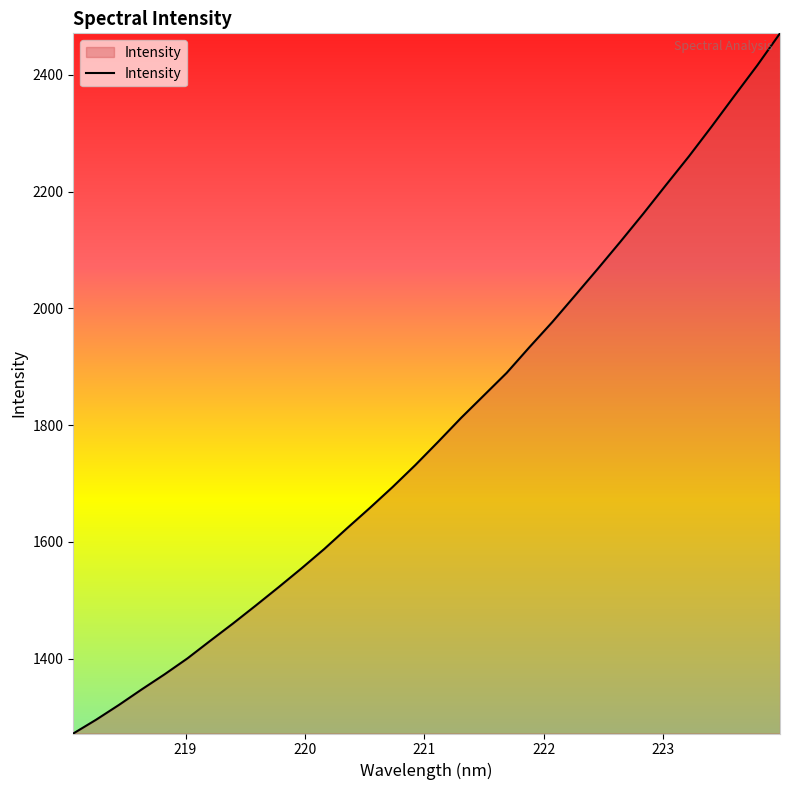

What is the difference between the maximum and minimum values?

1199.0